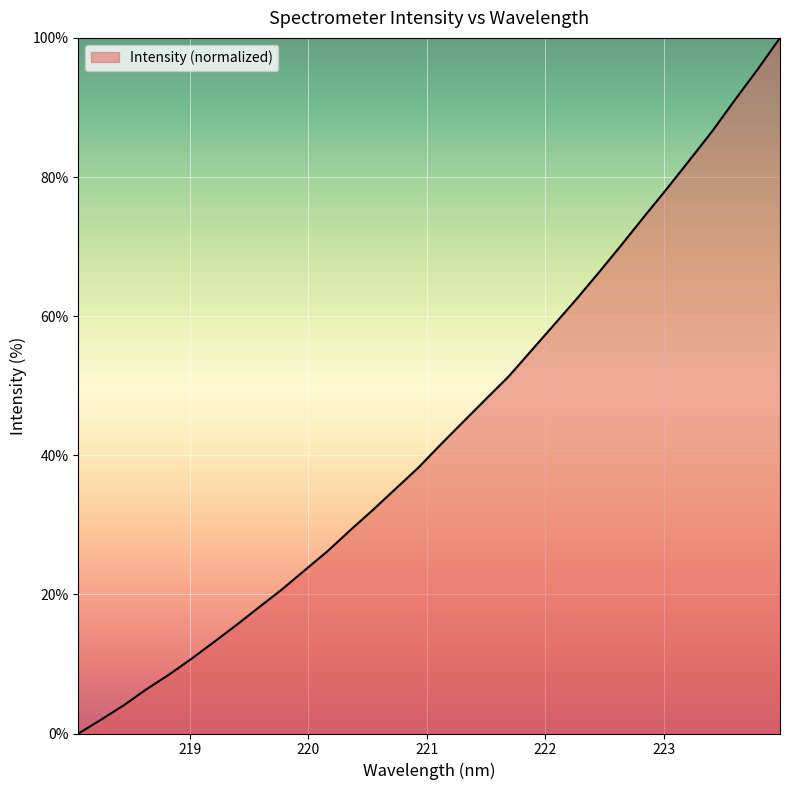

What is the maximum value shown in the chart?

100.0